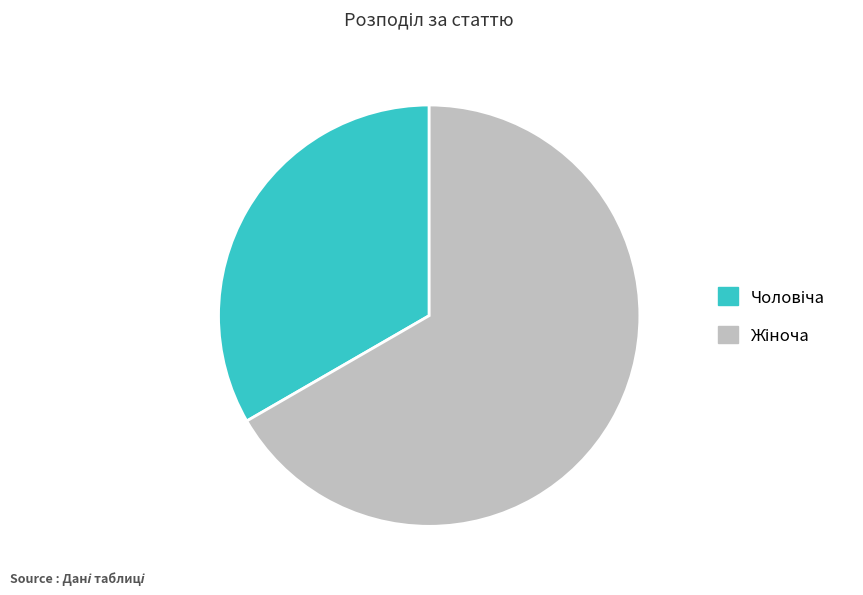

Does any single category account for the majority?

Yes